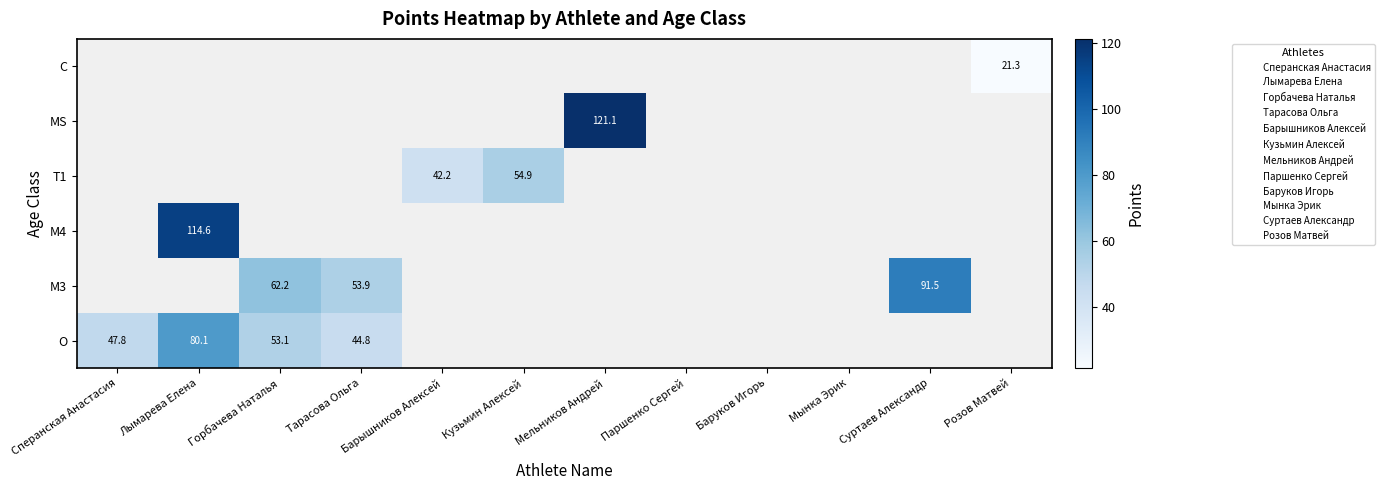

How many values in C are above zero?

1